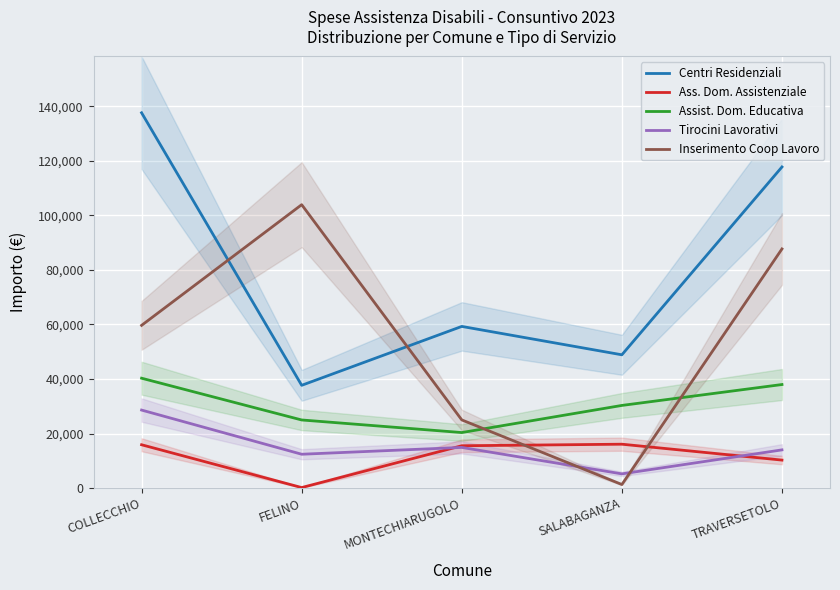

Reading right to left, extract all data points from this chart.

Centri Residenziali: 117757.1	48868.0	59274.3	37675.6	137623.7
Ass. Dom. Assistenziale: 10253.1	16082.1	15510.5	180.6	15878.9
Assist. Dom. Educativa: 37965.7	30301.4	20352.1	24969.2	40283.2
Tirocini Lavorativi: 14000.0	5200.0	14900.0	12400.0	28600.0
Inserimento Coop Lavoro: 87693.2	1292.8	24989.0	103920.9	59665.8